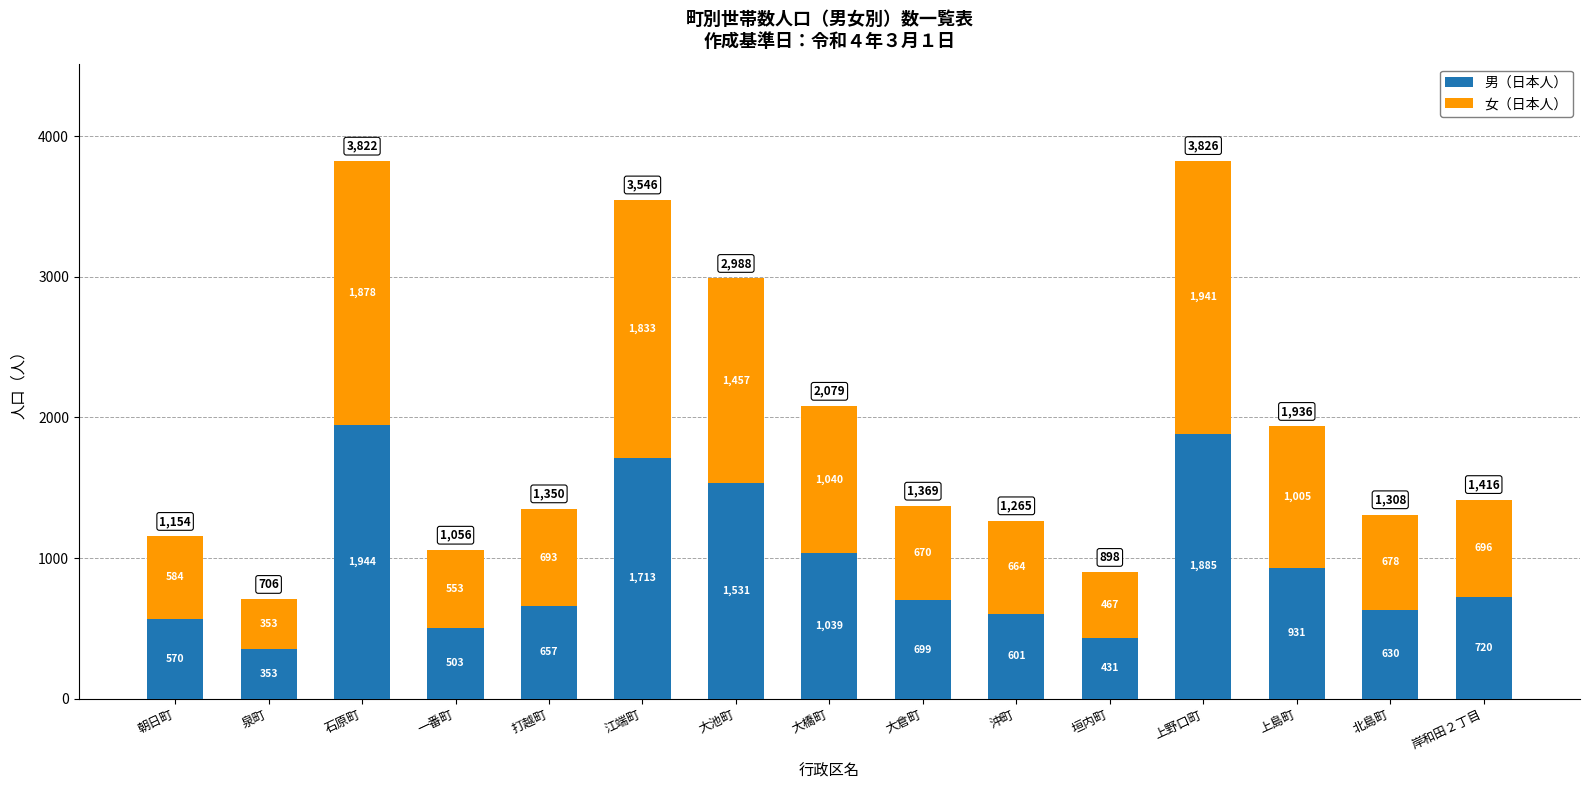

At which category is the sum across all series the highest?

上野口町